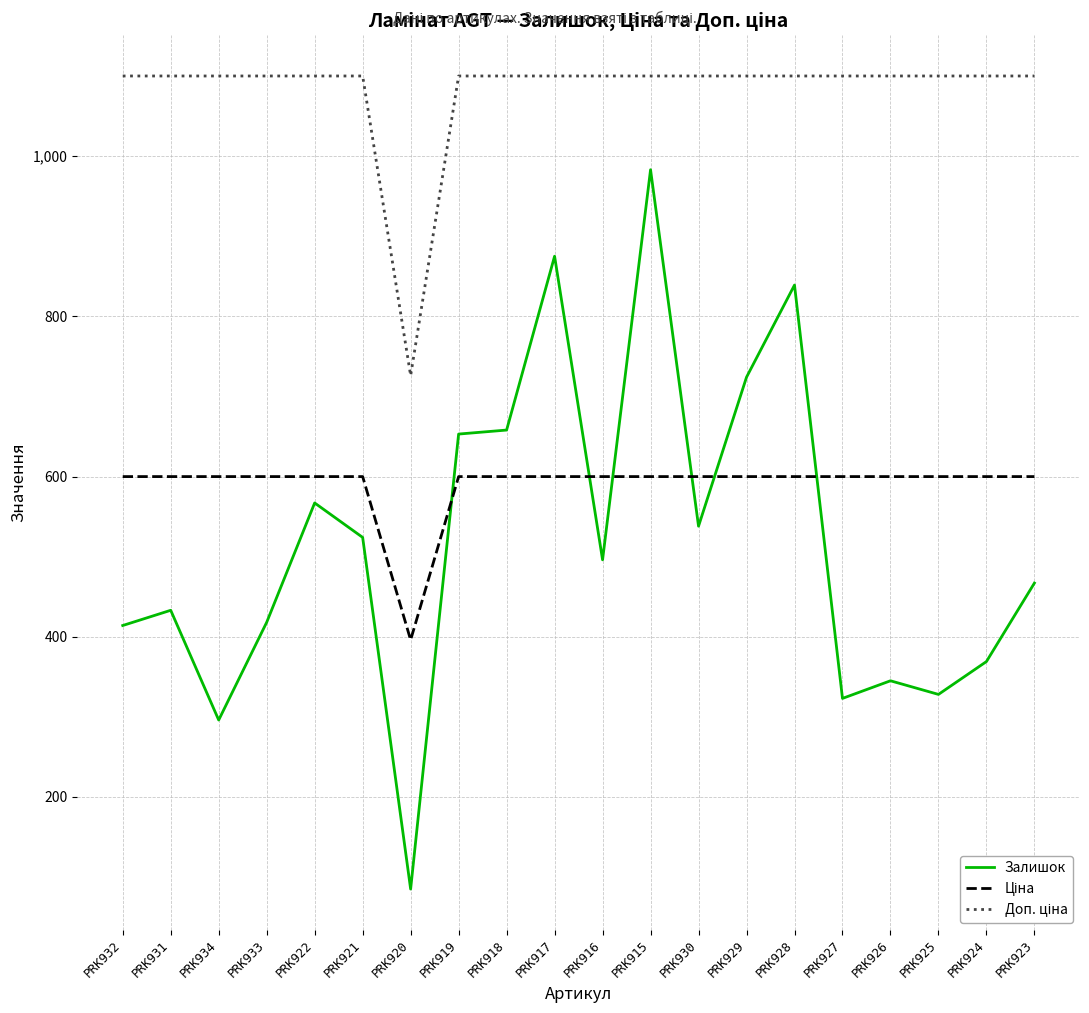

What is the difference between the highest and lowest values at PRK926?

755.0